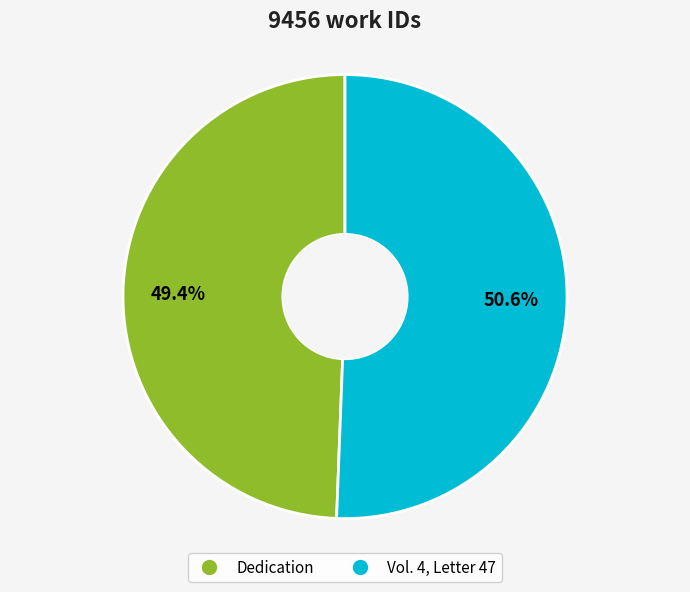

What is the total percentage of Vol. 4, Letter 47 and Dedication?

100.0%